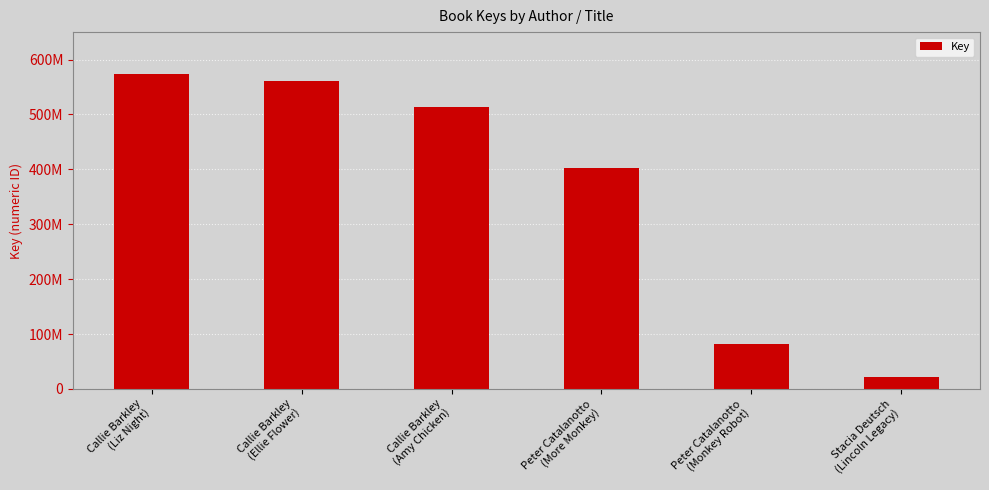

What is the ratio of the value at Callie Barkley
(Amy Chicken) to the value at Peter Catalanotto
(More Monkey)?

1.3